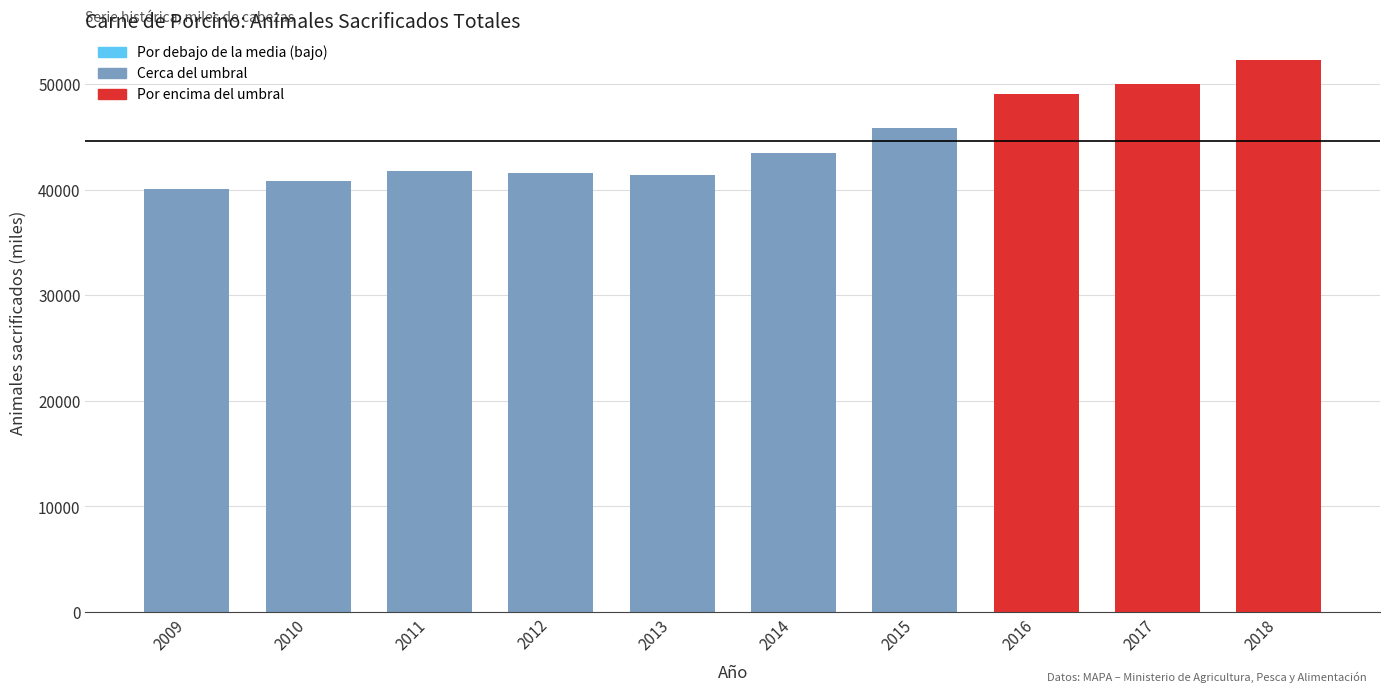

Where does the data first go above 43483?

2014